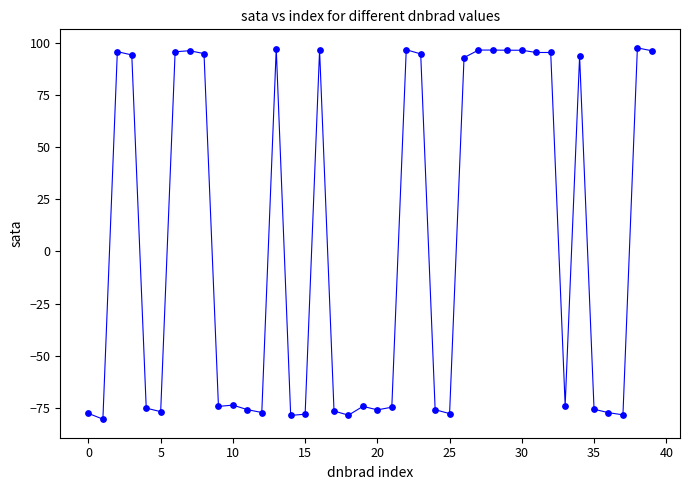

What is the range of Y values (max minus min)?

178.1